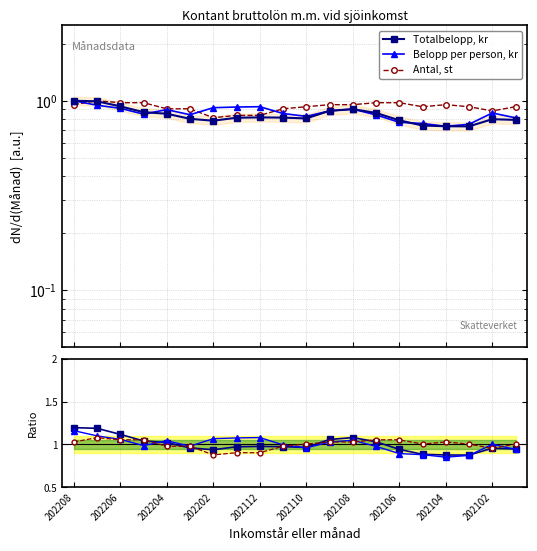

The Belopp per person, kr series shows 0.5 at 11. True or false?

False